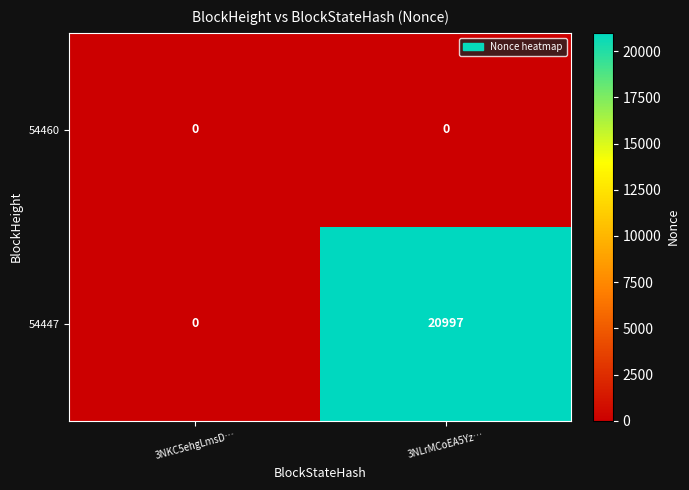

Reading left to right, list all the values displayed in this chart.

54460: 0	0
54447: 0	20997